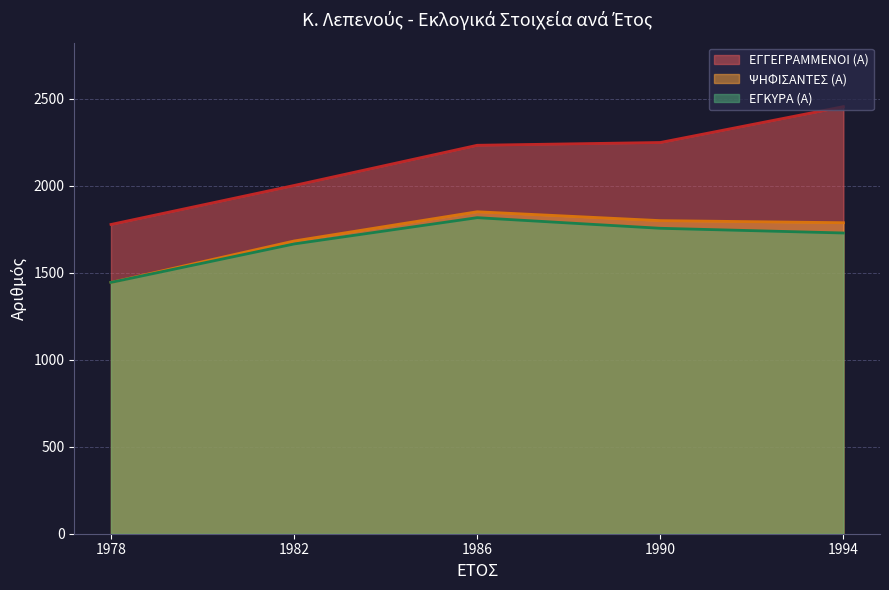

True or false: ΨΗΦΙΣΑΝΤΕΣ (Α) has more than 1 interior local peaks.

False